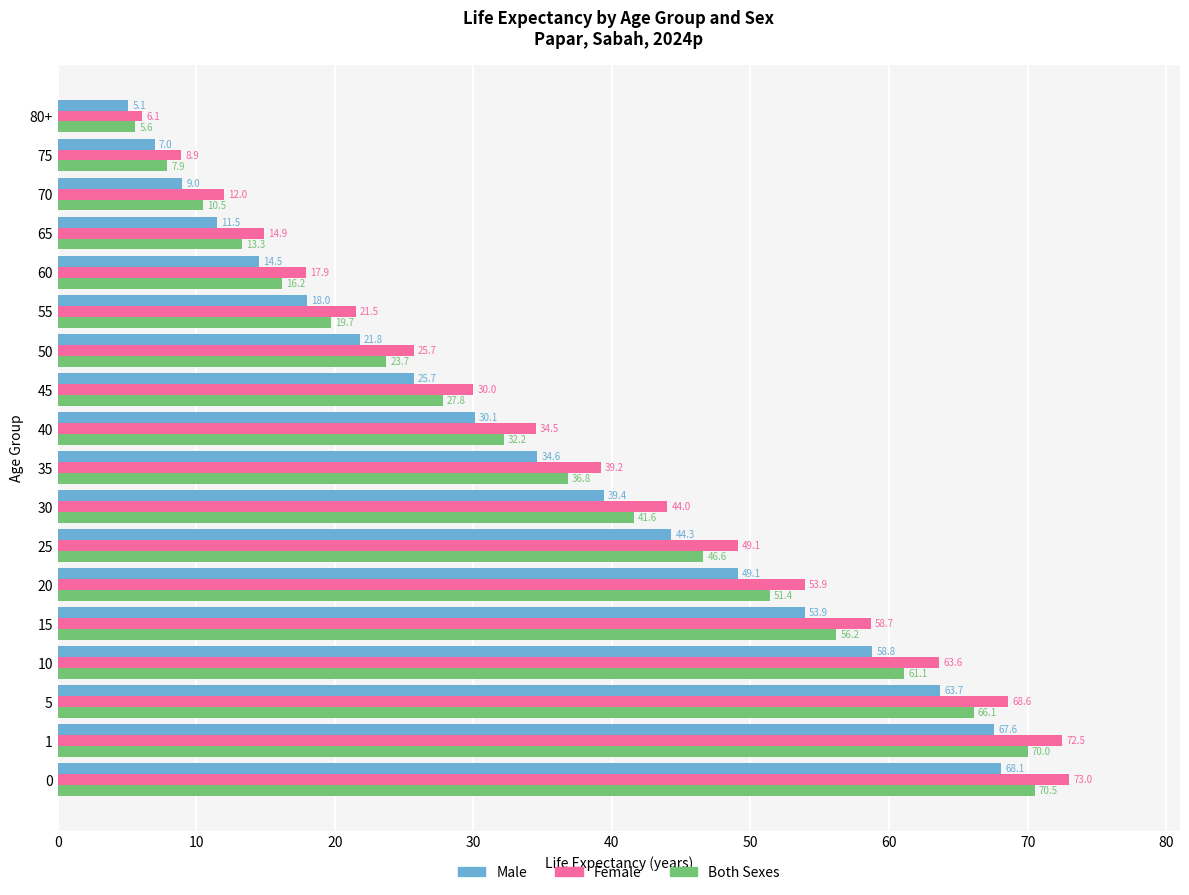

List the series in order of their overall mean, highest first.

Female, Both Sexes, Male